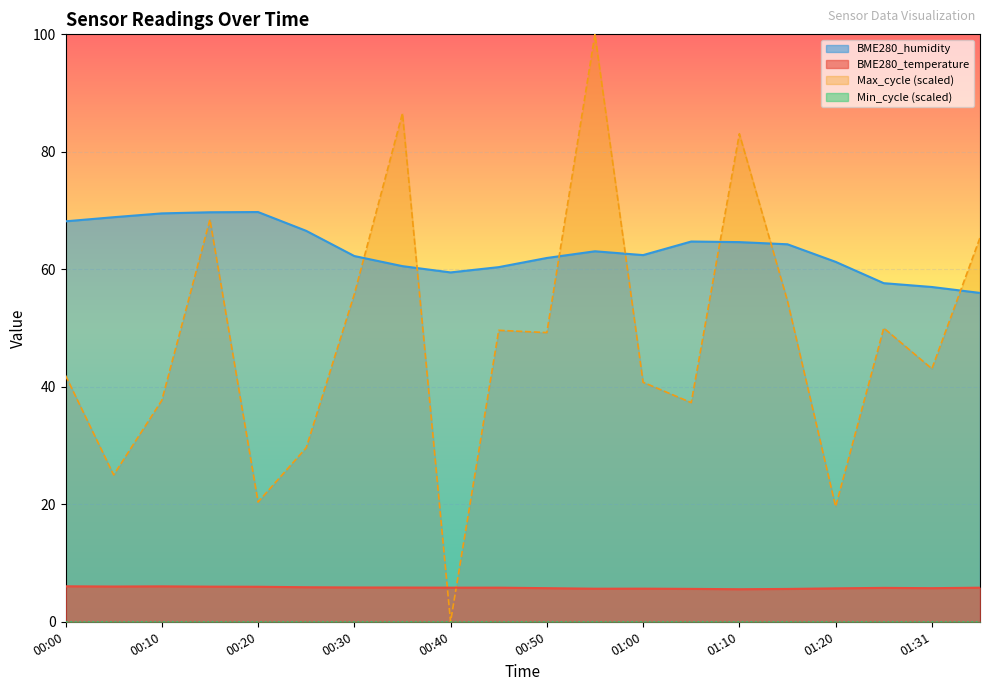

Between which two adjacent categories do BME280_temperature and Max_cycle first intersect?

00:35 and 00:40